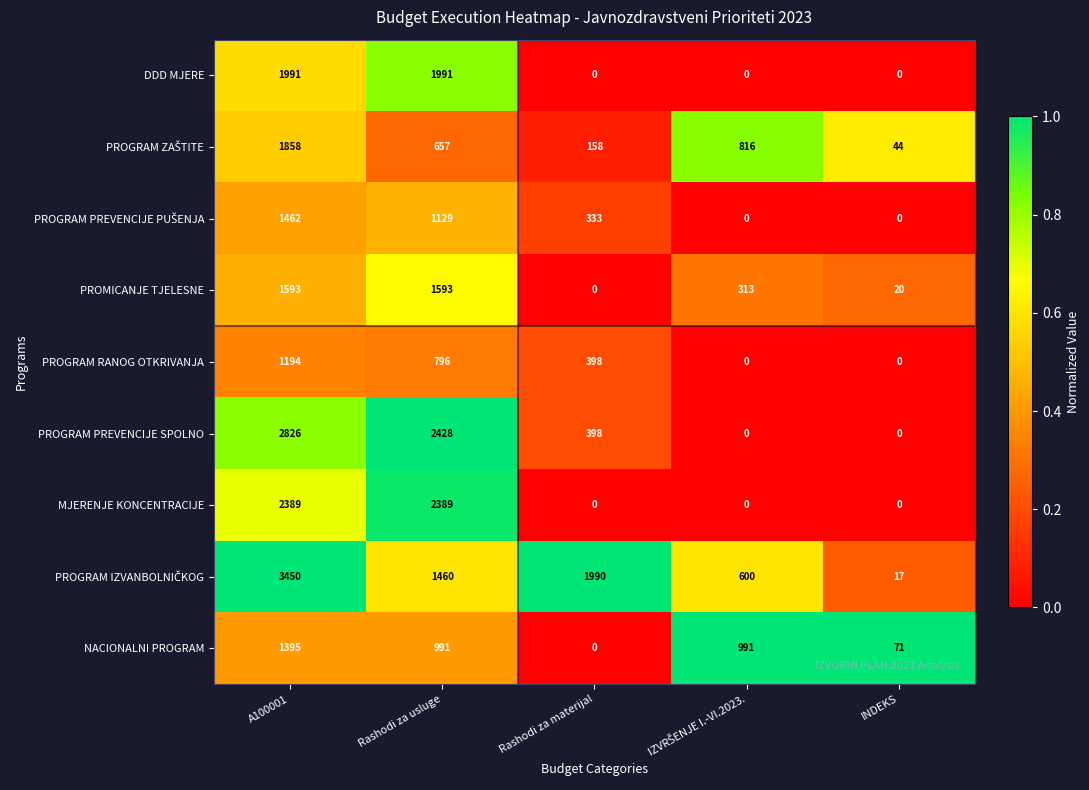

How many MJERENJE KONCENTRACIJE values are between 0 and 2389?

5